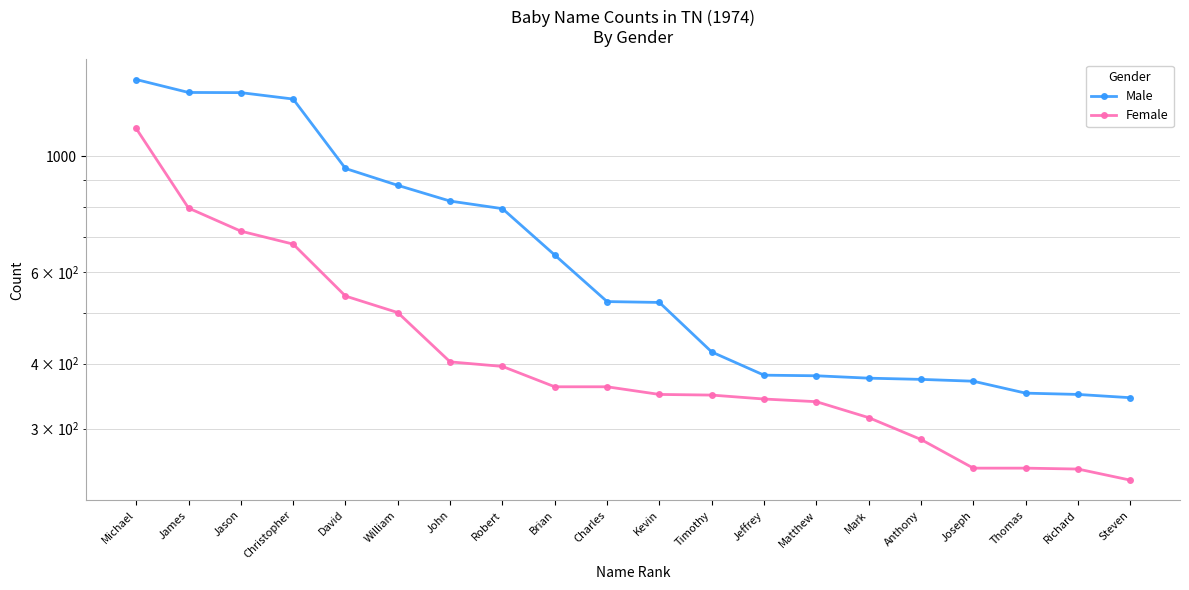

Is the value of Female at Charles greater than the value of Male at John?

No